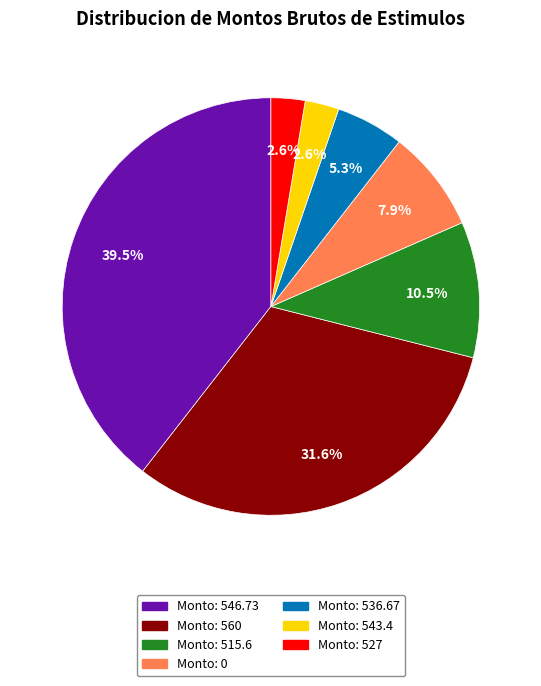

Count the number of slices in the pie.

7